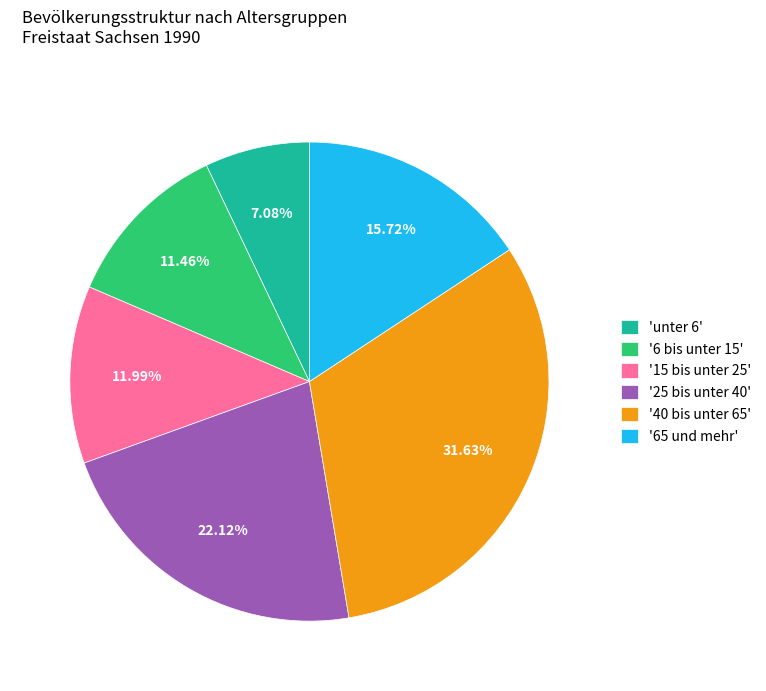

Do '15 bis unter 25' and '40 bis unter 65' together represent more than half of the pie?

No